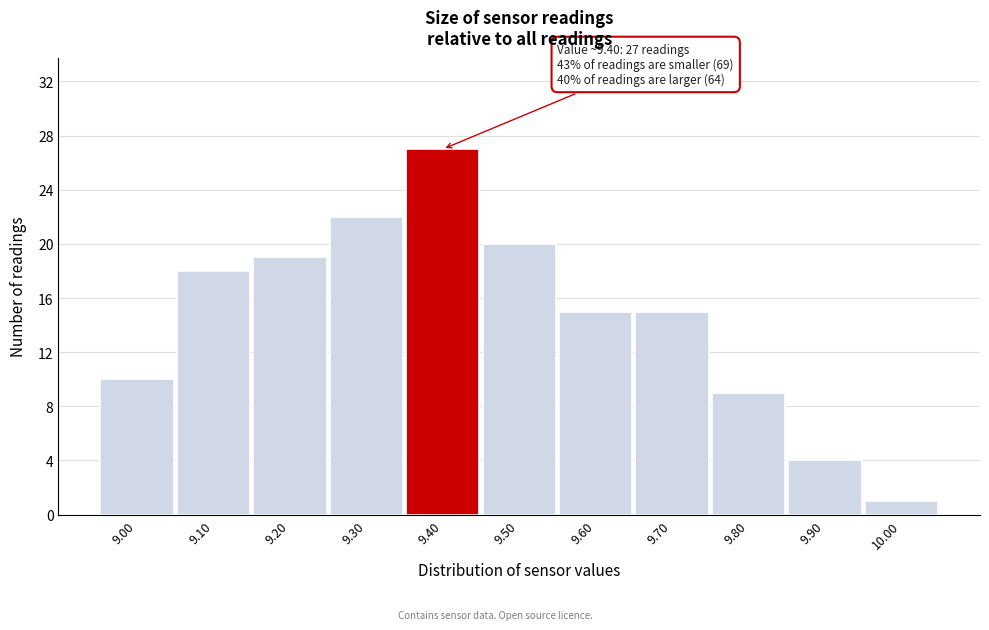

Which range on the x-axis has the tallest bar?

9.35 to 9.45